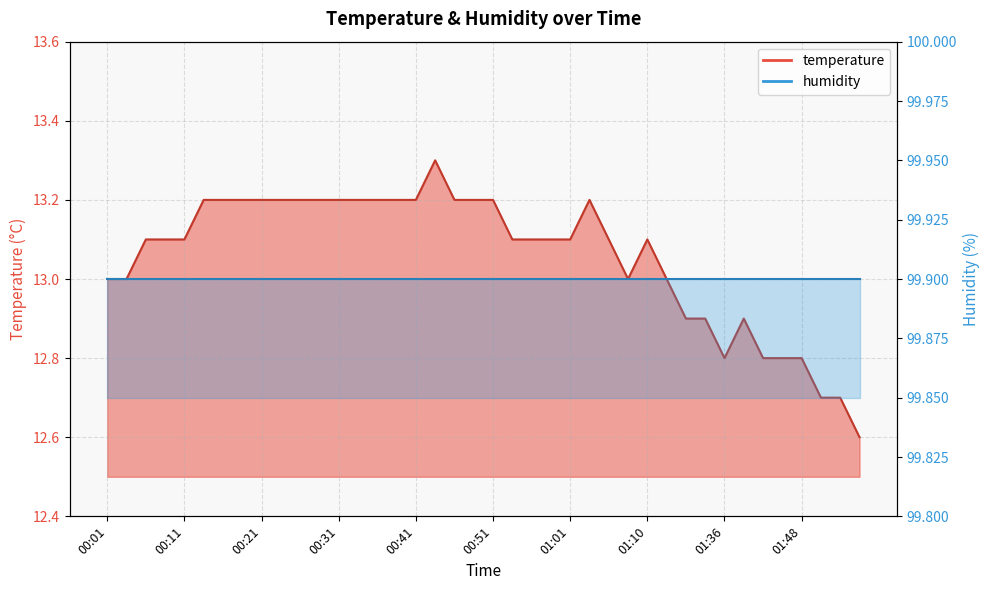

How many data points are less than 13?

10